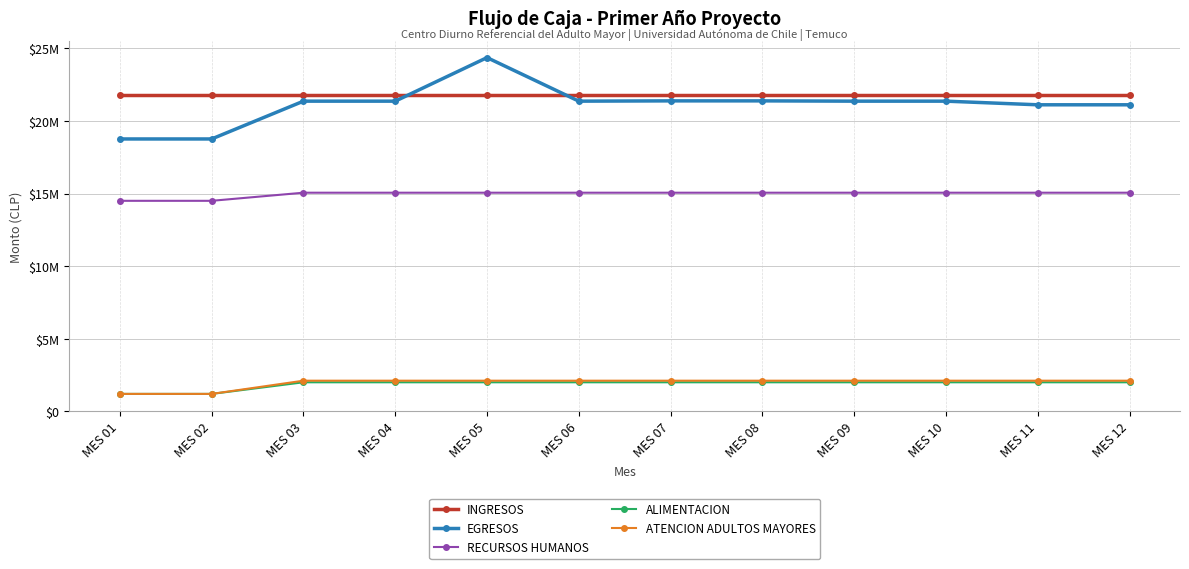

True or false: ALIMENTACION has more than 0 points higher than both neighbors.

False